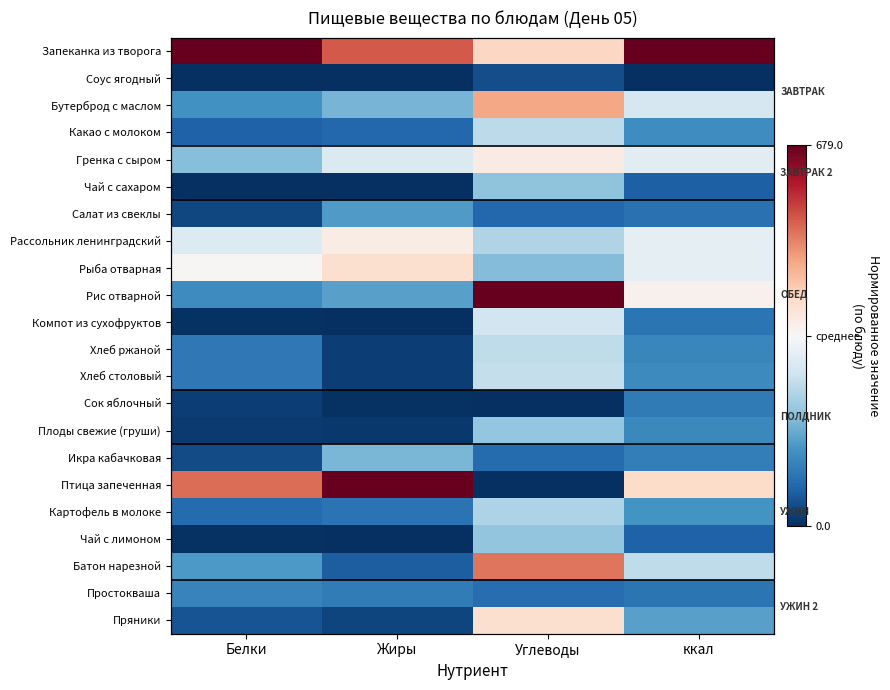

List the series in order of their peak value, highest first.

Запеканка из творога, Рис отварной, Птица запеченная, Батон нарезной, Бутерброд с маслом, Пряники, Рыба отварная, Гренка с сыром, Рассольник ленинградский, Компот из сухофруктов, Хлеб столовый, Хлеб ржаной, Какао с молоком, Картофель в молоке, Плоды свежие (груши), Чай с лимоном, Чай с сахаром, Икра кабачковая, Салат из свеклы, Простокваша, Сок яблочный, Соус ягодный